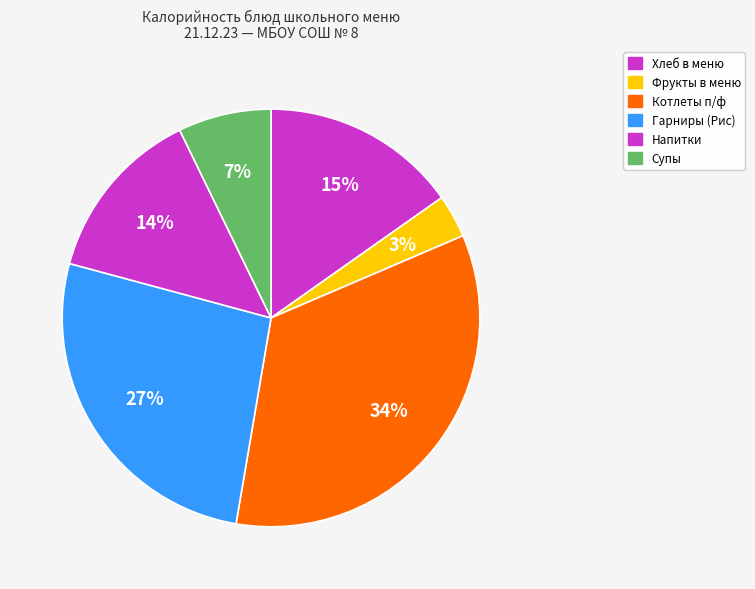

How many slices are in this pie chart?

6